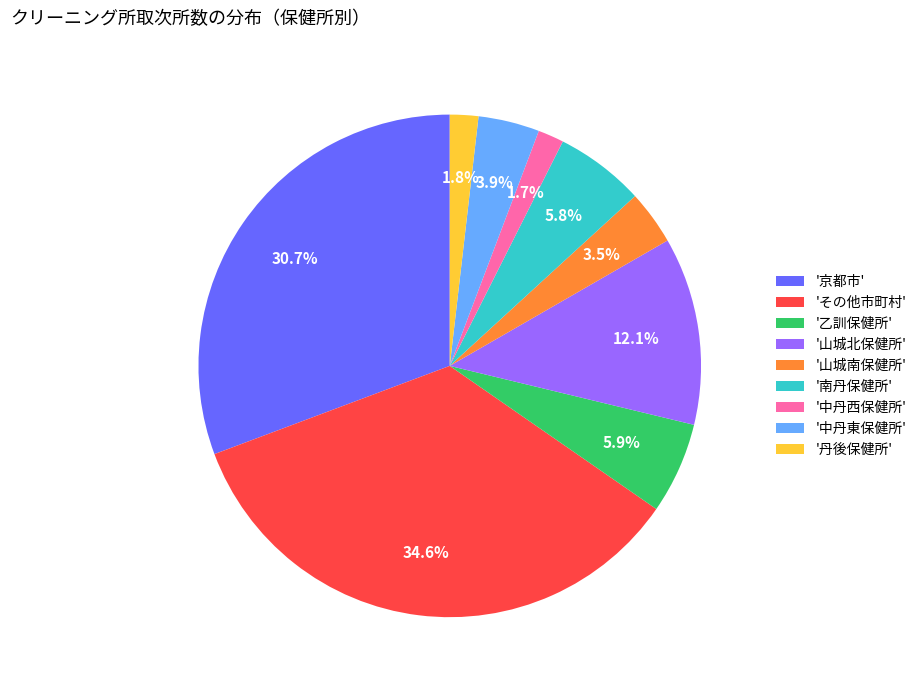

Which slice is the largest?

'その他市町村'